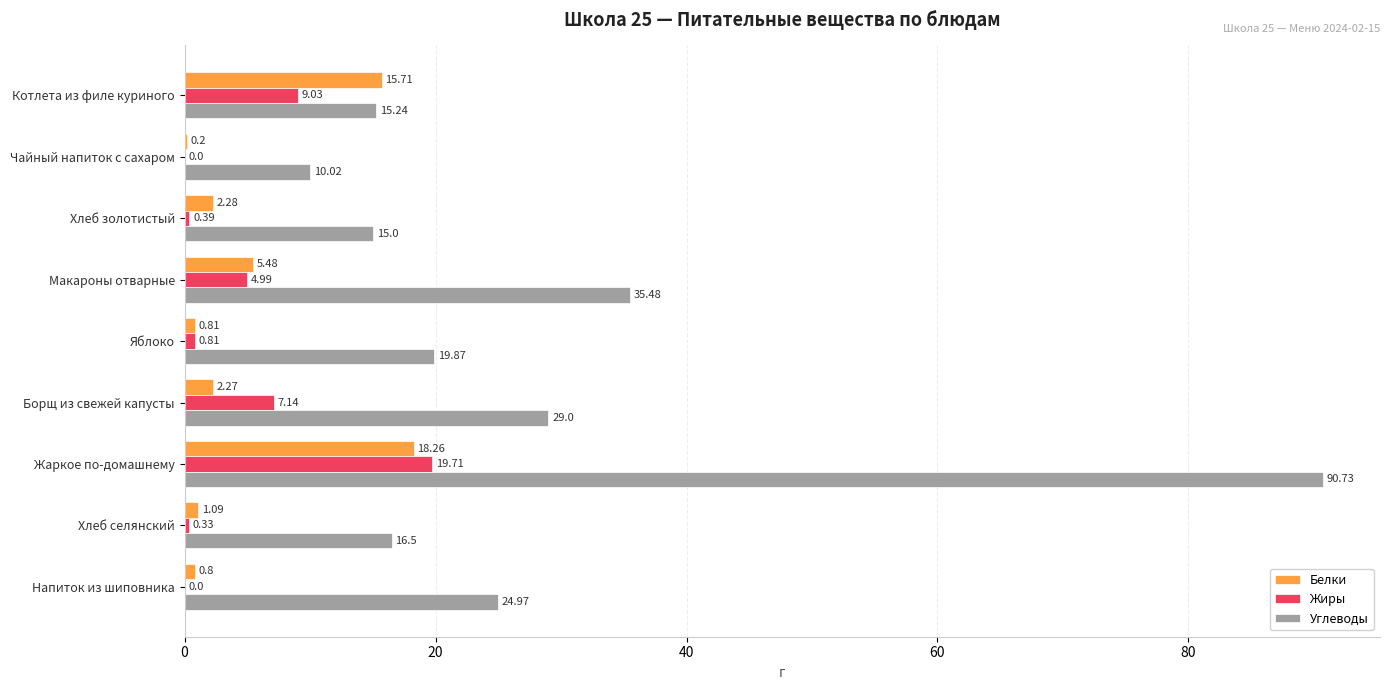

What is the sum of all Углеводы values?

256.8